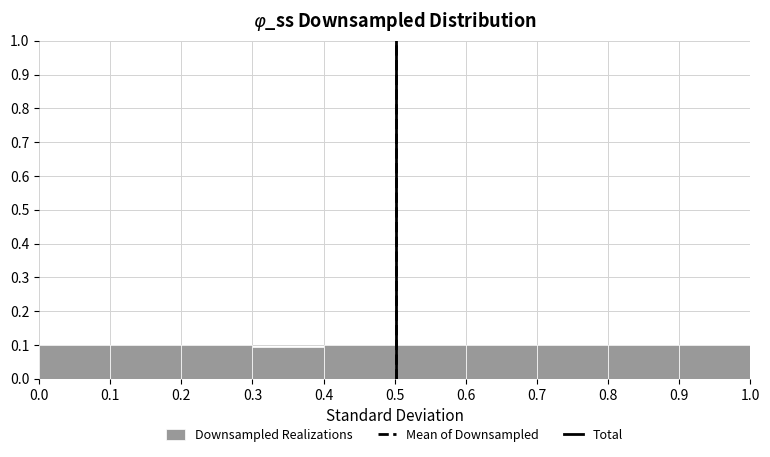

Reading left to right, list every bar in this chart as the range it spans on the x-axis followed by its height. The values are not printed on the chart, so give them approximately, as read against the axis.

0.0 to 0.1: 0.10
0.1 to 0.2: 0.10
0.2 to 0.3: 0.10
0.3 to 0.4: 0.09
0.4 to 0.5: 0.10
0.5 to 0.6: 0.10
0.6 to 0.7: 0.10
0.7 to 0.8: 0.10
0.8 to 0.9: 0.10
0.9 to 1.0: 0.10